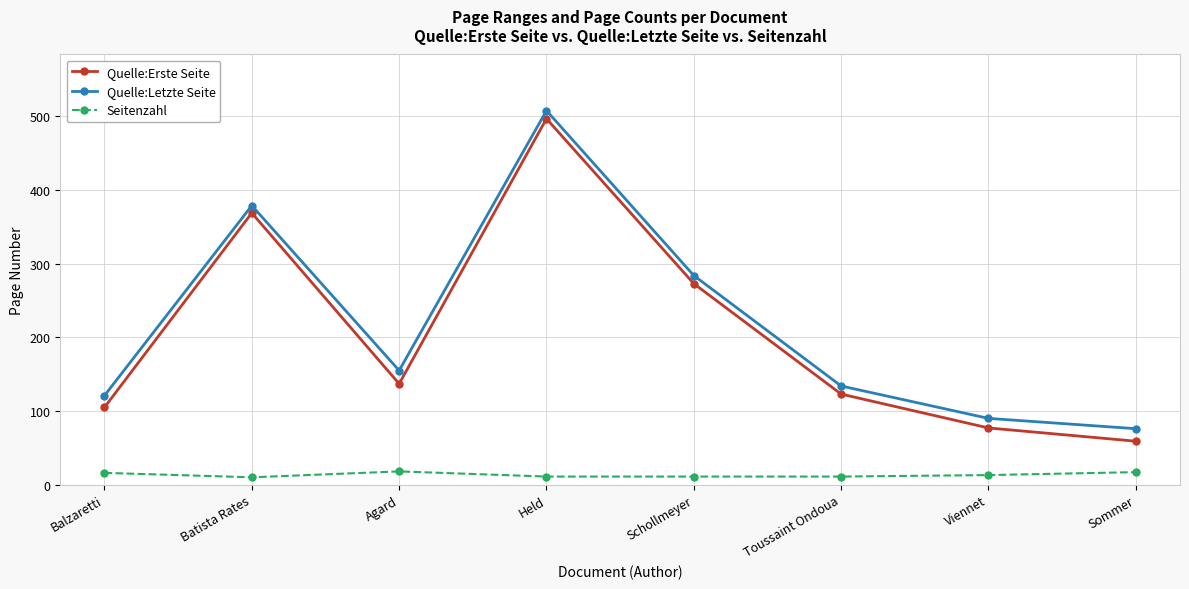

Which series has the widest spread of values?

Quelle:Erste Seite